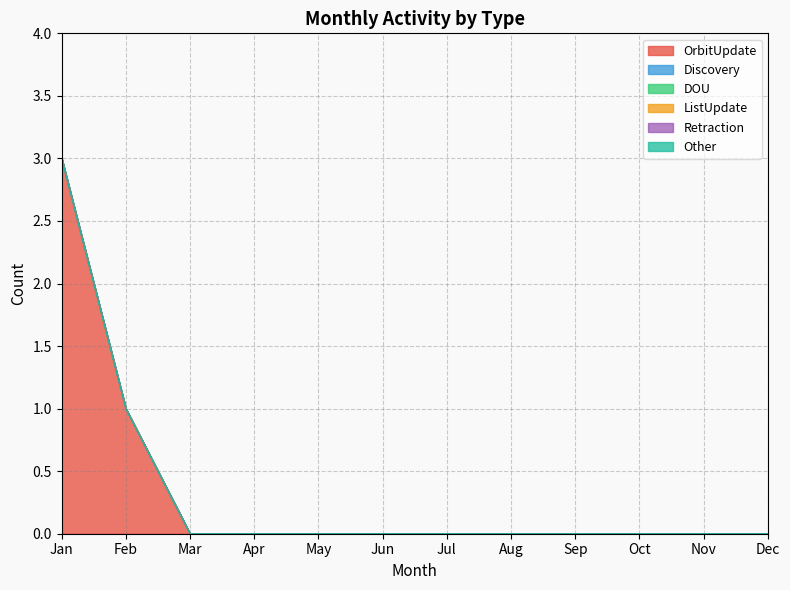

True or false: Retraction and OrbitUpdate cross at least once.

False